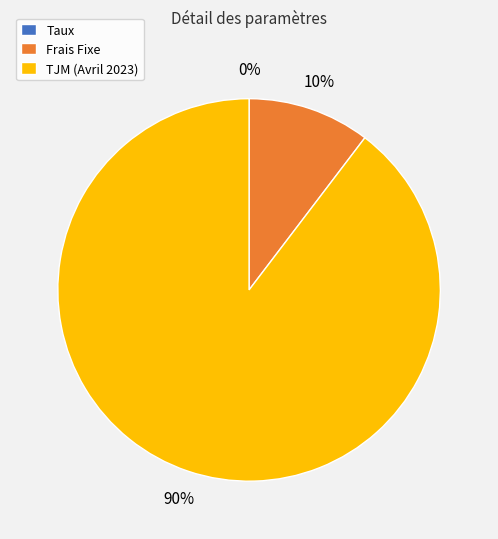

To the nearest percent, what is the average slice percentage?

33%